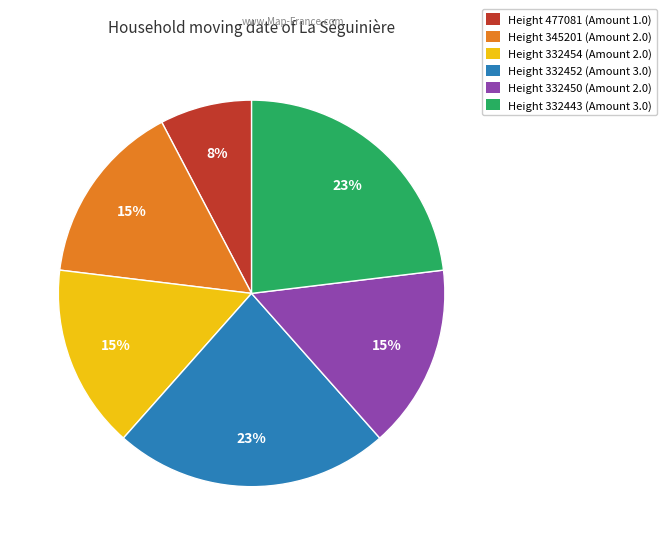

Is there any slice that represents more than half of the pie?

No